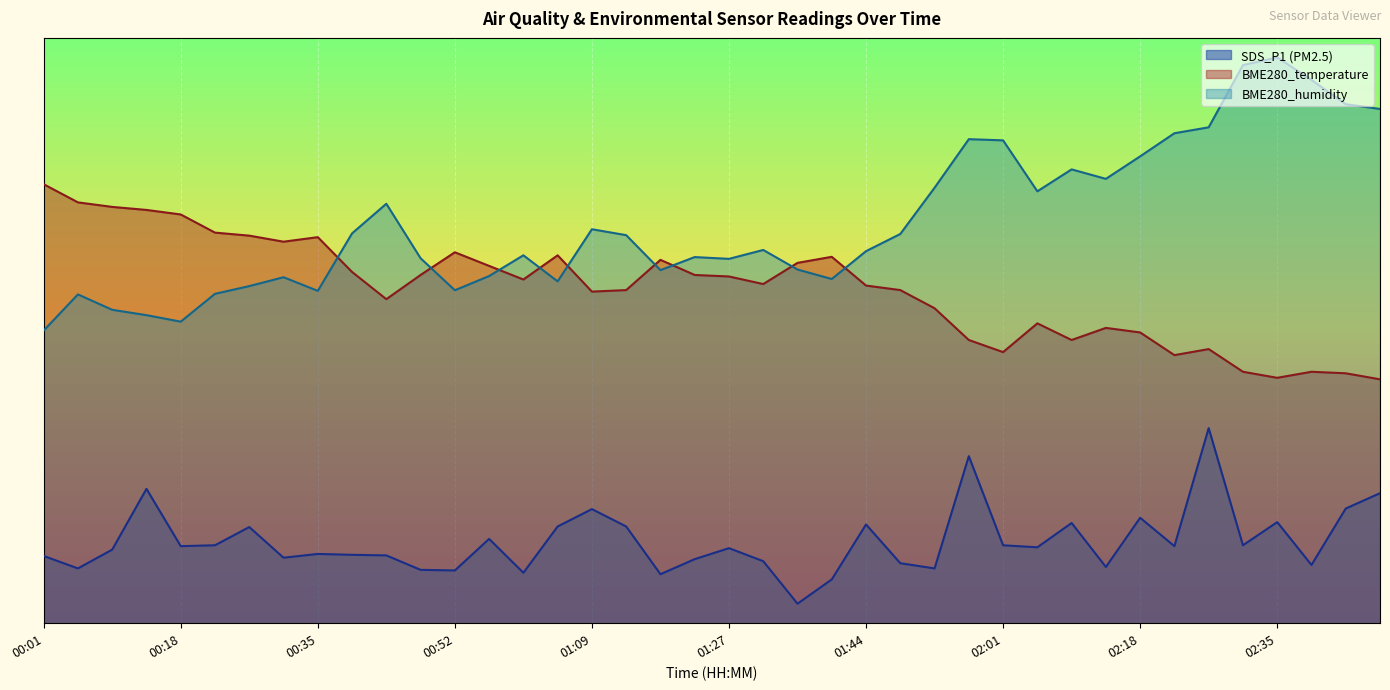

What is the spread (max minus min) of values at 02:31?

49.2